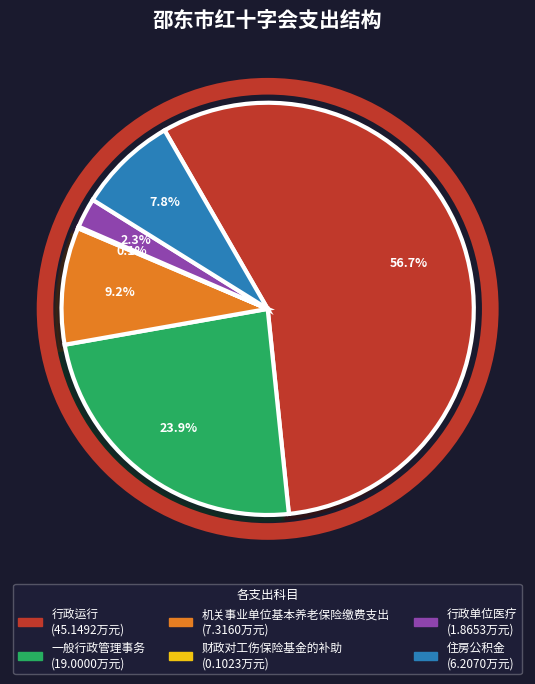

Does any single category account for the majority?

Yes